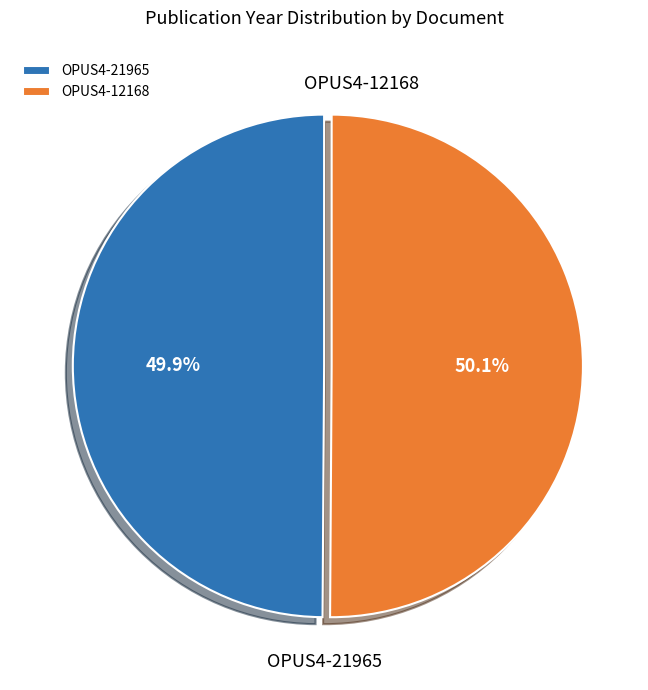

Is it true that OPUS4-12168 is 50% of the pie?

True